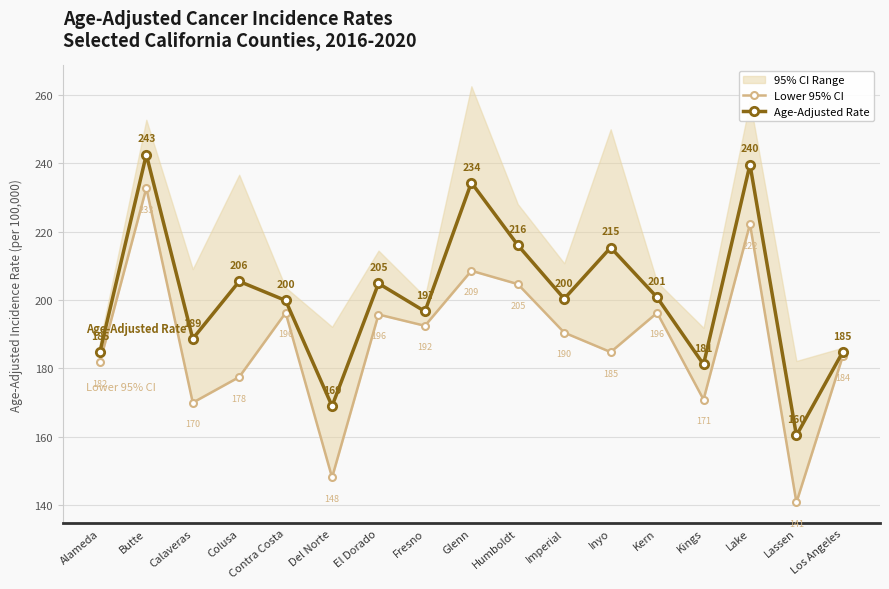

What position from the left is Butte?

2